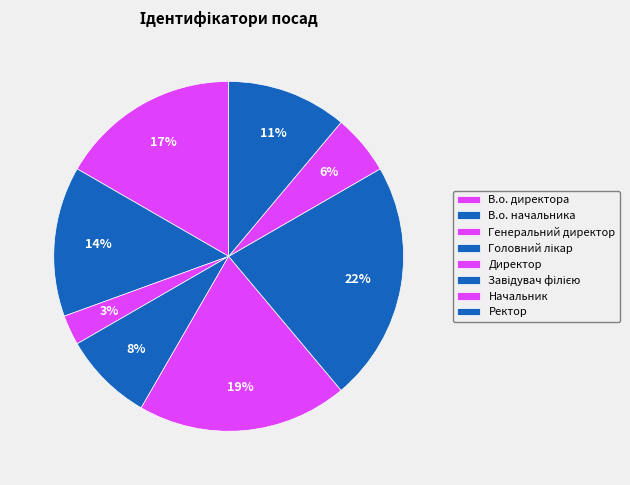

To the nearest percent, what is the difference between the largest and smallest slice percentages?

19%